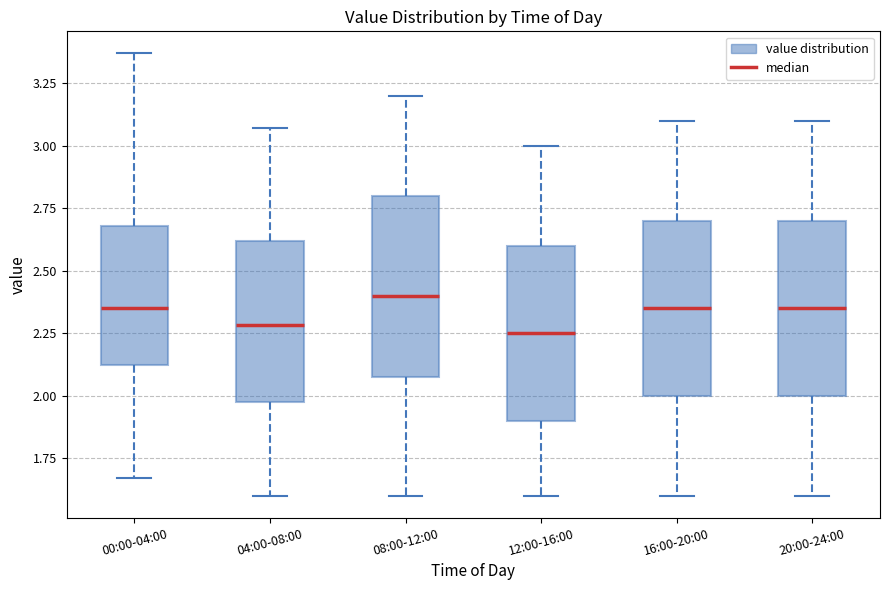

Reading left to right, transcribe this box plot: for each box, give where its median line is, the range the box spans, and where its two whiskers end, as read against the y-axis. The values are not printed on the chart, so give them approximately, as read against the axis.

00:00-04:00: median 2.35, box 2.10 to 2.70, whiskers 1.65 to 3.35
04:00-08:00: median 2.30, box 2.00 to 2.60, whiskers 1.60 to 3.05
08:00-12:00: median 2.40, box 2.10 to 2.80, whiskers 1.60 to 3.20
12:00-16:00: median 2.25, box 1.90 to 2.60, whiskers 1.60 to 3.00
16:00-20:00: median 2.35, box 2.00 to 2.70, whiskers 1.60 to 3.10
20:00-24:00: median 2.35, box 2.00 to 2.70, whiskers 1.60 to 3.10